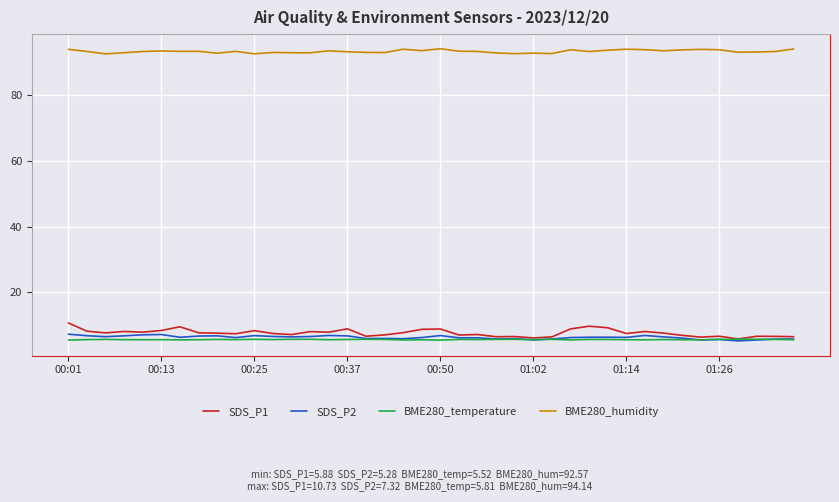

What is the highest value of the BME280_humidity series?

94.1